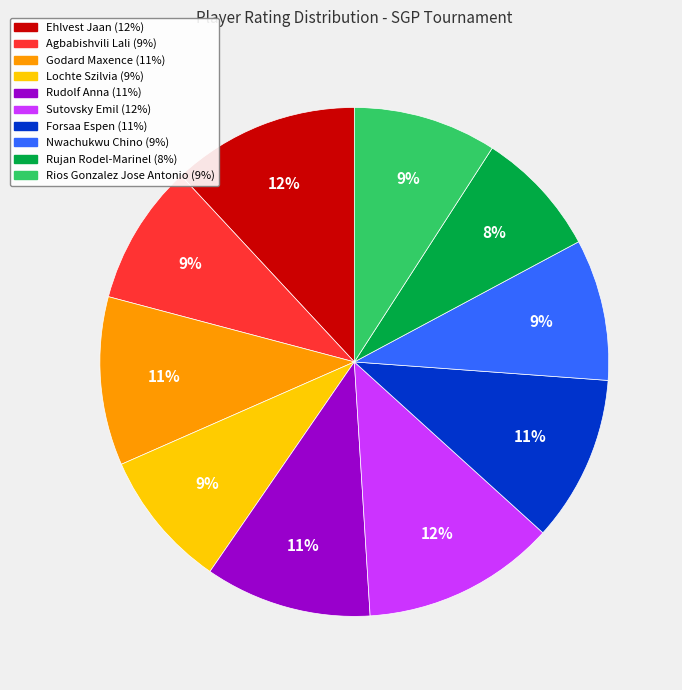

Combined, do Forsaa Espen and Agbabishvili Lali account for over 50%?

No